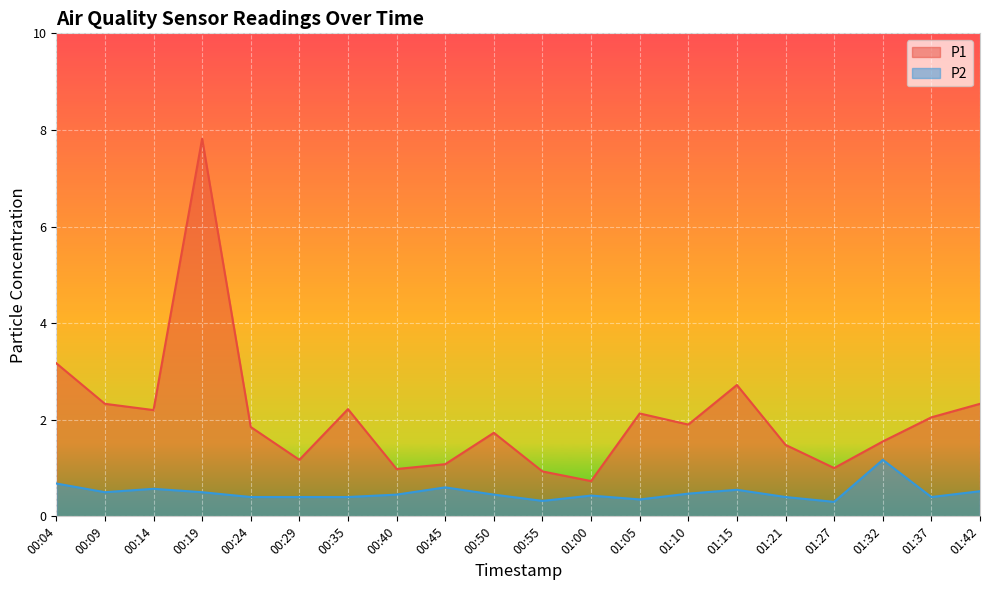

Is it true that P2 equals 0.5 at 00:09?

True